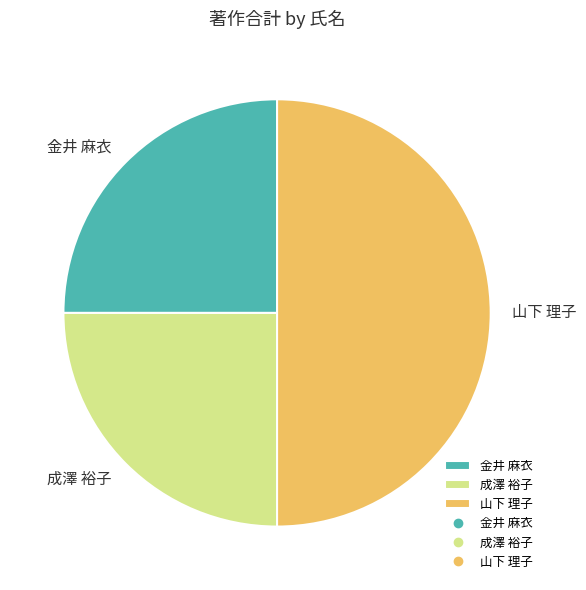

True or false: 金井 麻衣 accounts for 12% of the total.

False